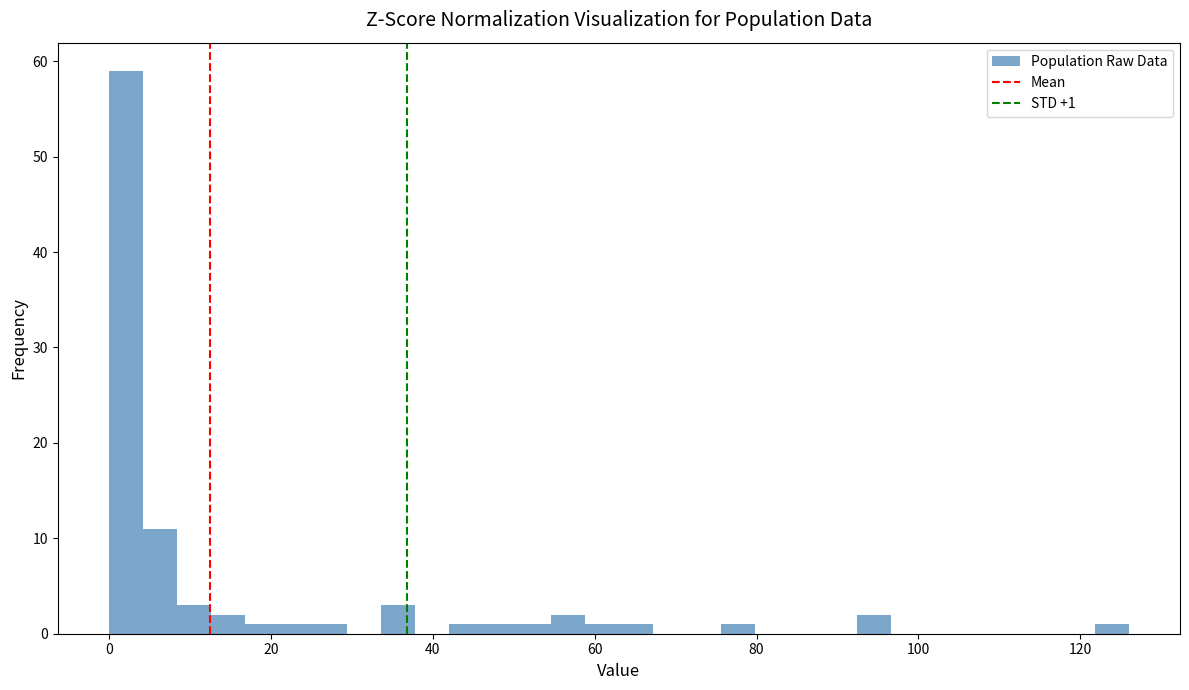

Around what value on the x-axis is the tallest bar? Give the approximate position of its centre, as read against the axis.

2